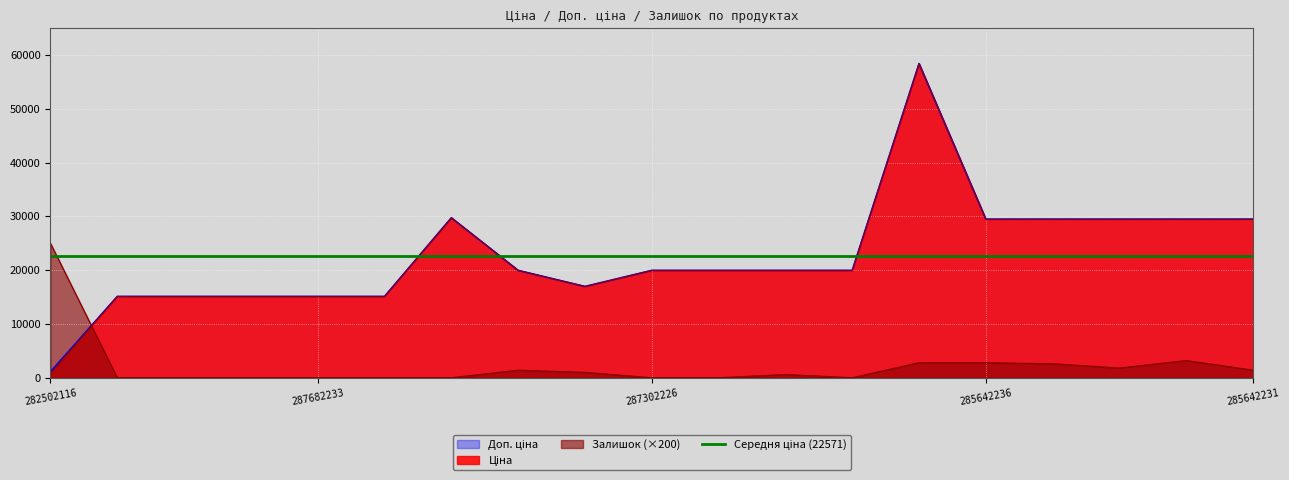

Reading right to left, transcribe all the data shown in this chart.

Ціна: 285642231=29491.5	285642233=29491.5	285642234=29491.5	285642235=29491.5	285642236=29491.5	285662232=58426.5	287301833=19964.2	287302224=19964.2	287302225=19964.2	287302226=19964.2	287292222=16976.3	287302223=19964.2	287702232=29747.2	287682231=15120.0	287682233=15120.0	287682234=15120.0	287682235=15120.0	287682236=15120.0	282502116=818.5
Доп. ціна: 285642231=29491.5	285642233=29491.5	285642234=29491.5	285642235=29491.5	285642236=29491.5	285662232=58426.5	287301833=19964.2	287302224=19964.2	287302225=19964.2	287302226=19964.2	287292222=16976.3	287302223=19964.2	287702232=29747.2	287682231=15120.0	287682233=15120.0	287682234=15120.0	287682235=15120.0	287682236=15120.0	282502116=1109.2
Залишок: 285642231=1400.0	285642233=3200.0	285642234=1800.0	285642235=2600.0	285642236=2800.0	285662232=2800.0	287301833=0.0	287302224=600.0	287302225=0.0	287302226=0.0	287292222=1000.0	287302223=1400.0	287702232=0.0	287682231=0.0	287682233=0.0	287682234=0.0	287682235=0.0	287682236=0.0	282502116=25000.0